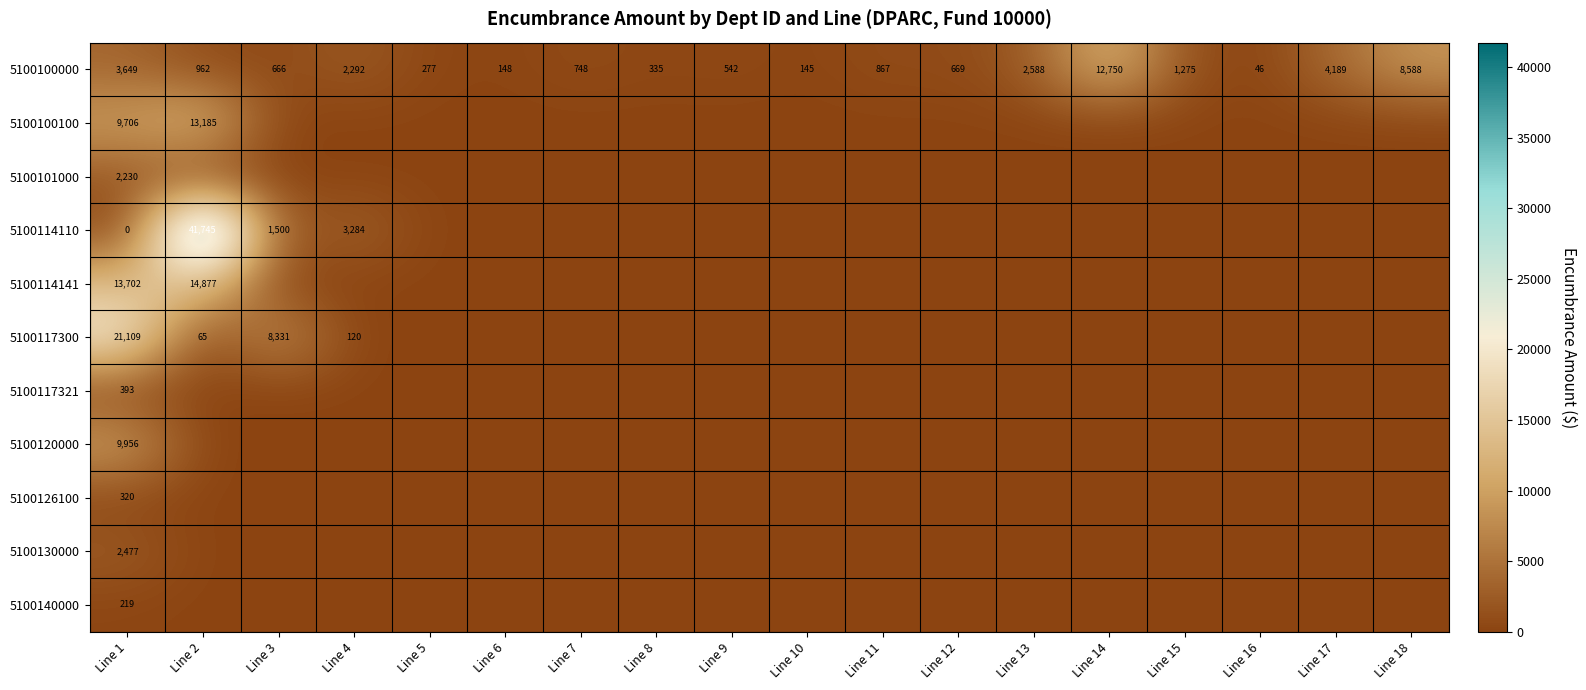

What is the difference between the second highest and second lowest values in the 5100100000 series?

8443